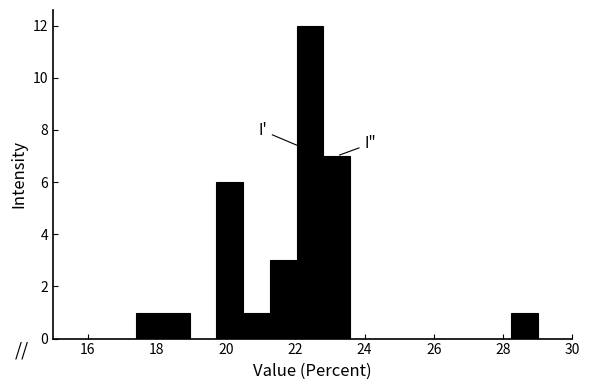

Around what value on the x-axis is the tallest bar? Give the approximate position of its centre, as read against the axis.

22.4